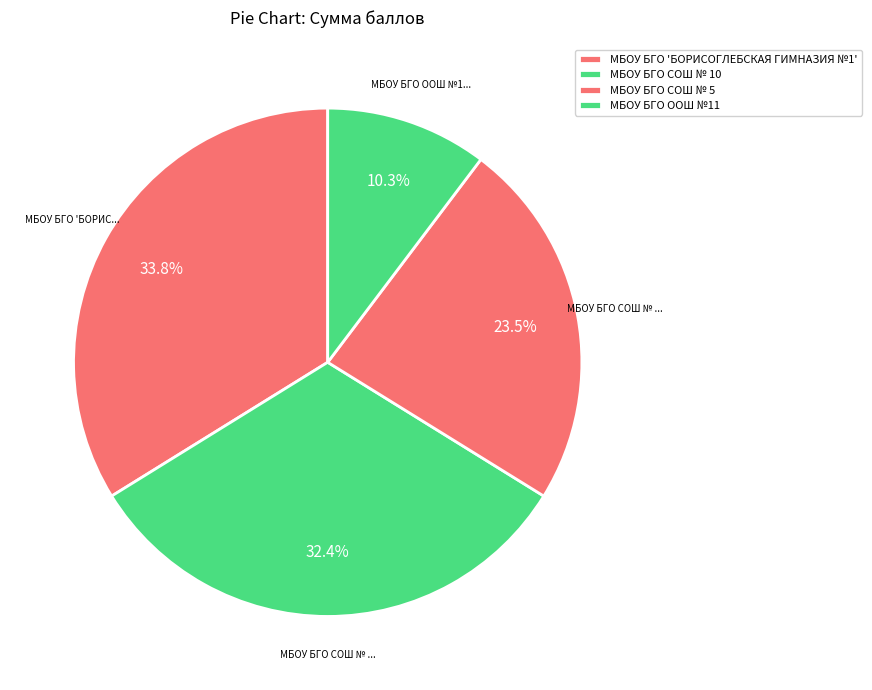

How many segments does this pie chart have?

4